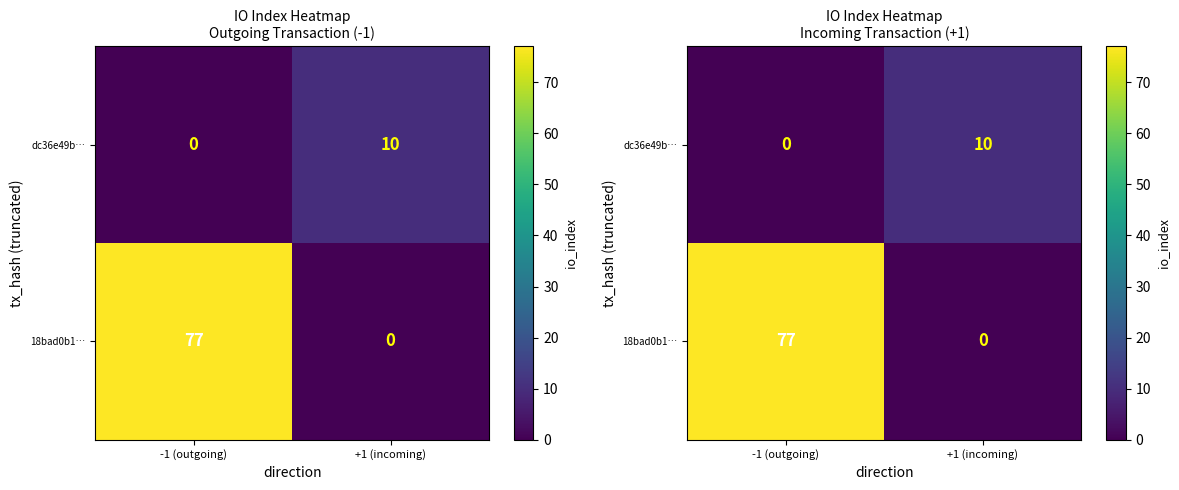

Count the dc36e49b… values in the range 0 to 10.

2